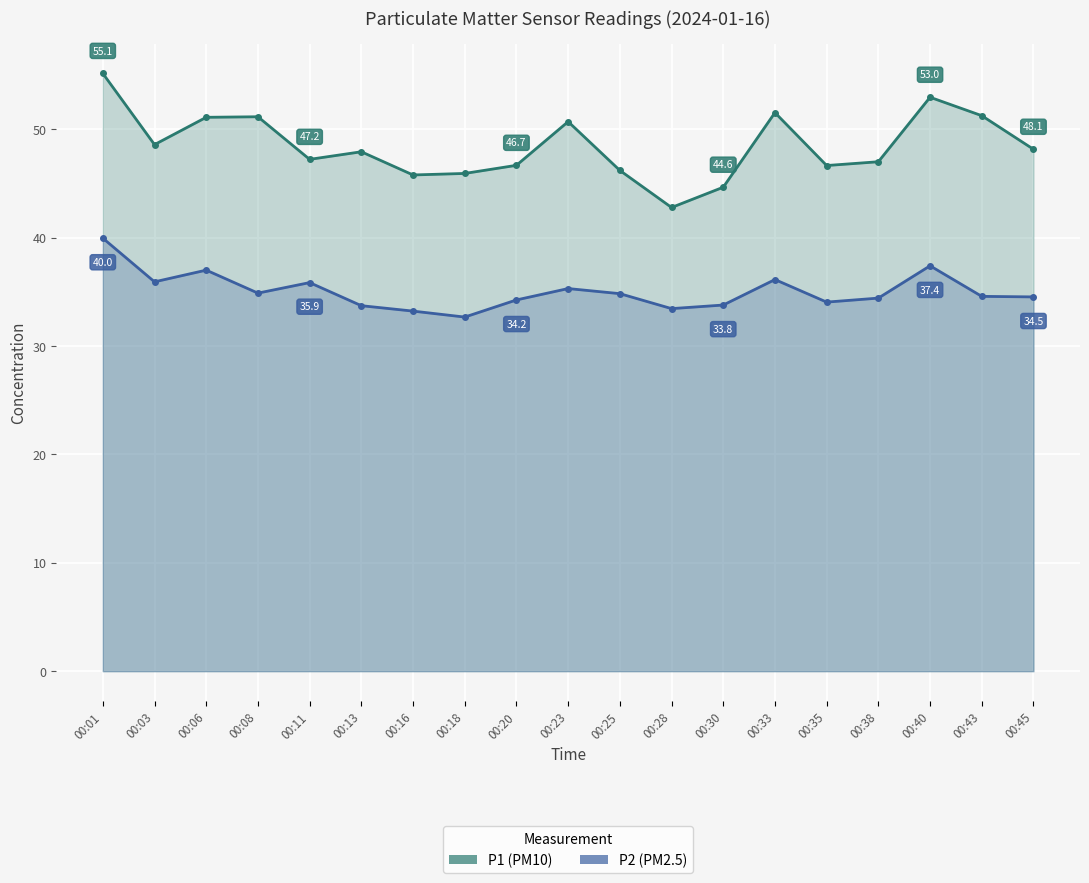

What is the value of the P2 point at the 14th from the left?

36.1